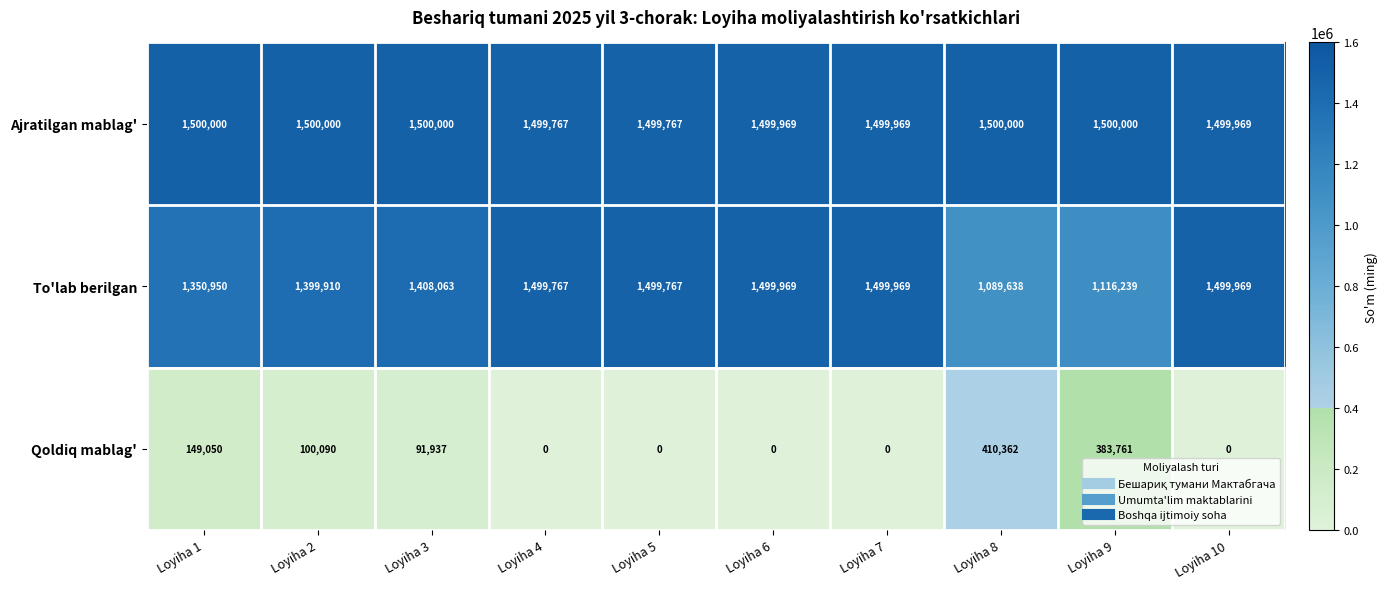

What is the maximum value shown in the chart?

1500000